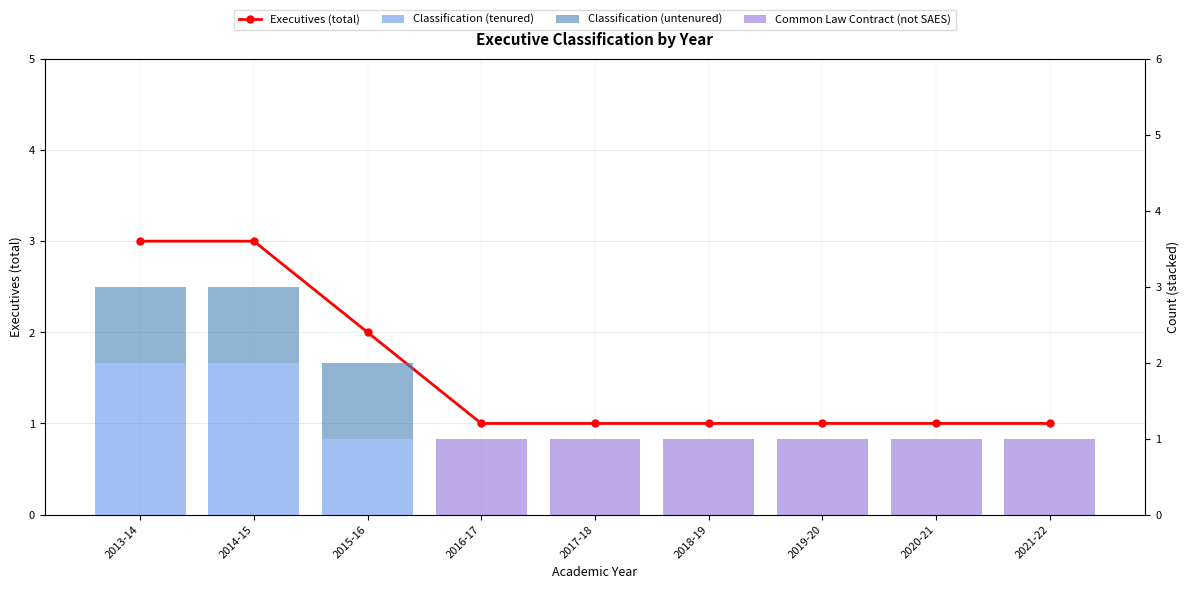

What position from the left is 2018-19?

6